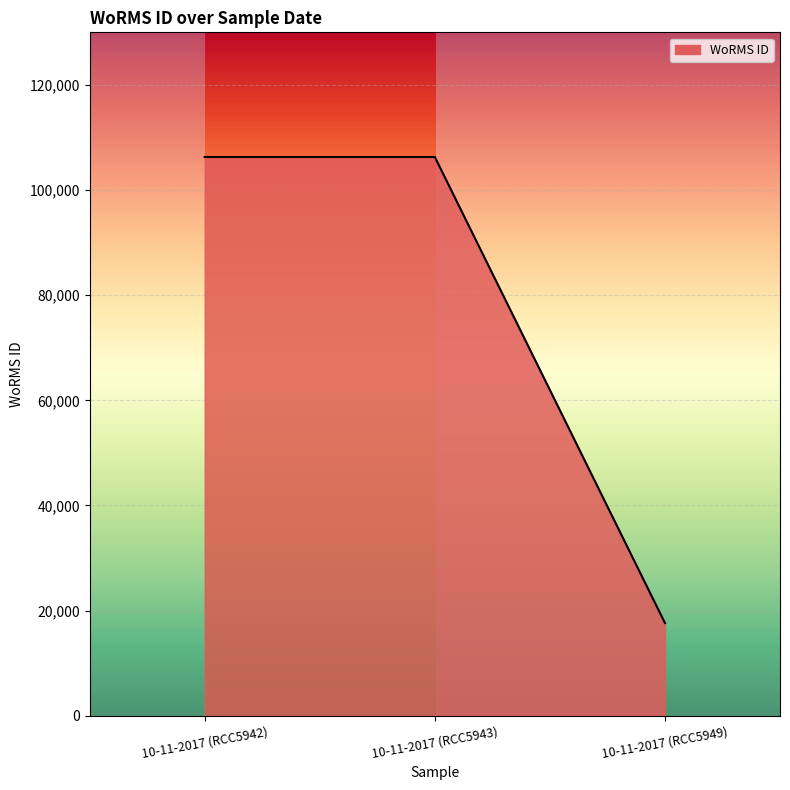

What is the maximum value shown in the chart?

106287